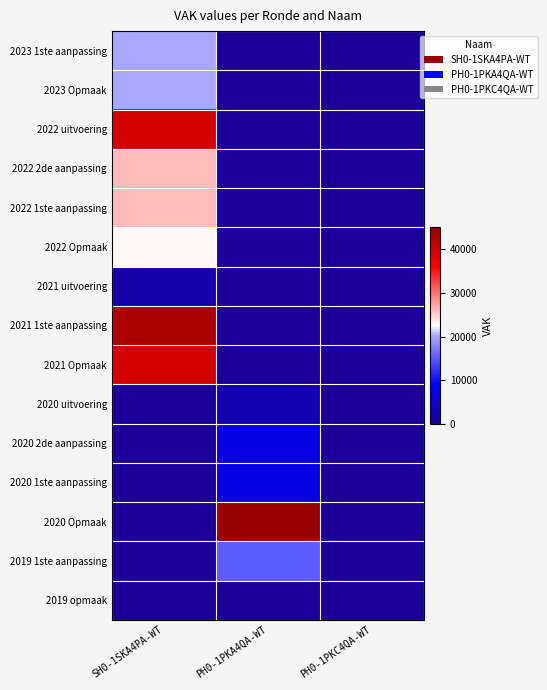

At SH0-1SKA4PA-WT, list the series in order from smallest to largest.

2020 uitvoering, 2020 2de aanpassing, 2020 1ste aanpassing, 2020 Opmaak, 2019 1ste aanpassing, 2019 opmaak, 2021 uitvoering, 2023 1ste aanpassing, 2023 Opmaak, 2022 Opmaak, 2022 2de aanpassing, 2022 1ste aanpassing, 2022 uitvoering, 2021 Opmaak, 2021 1ste aanpassing